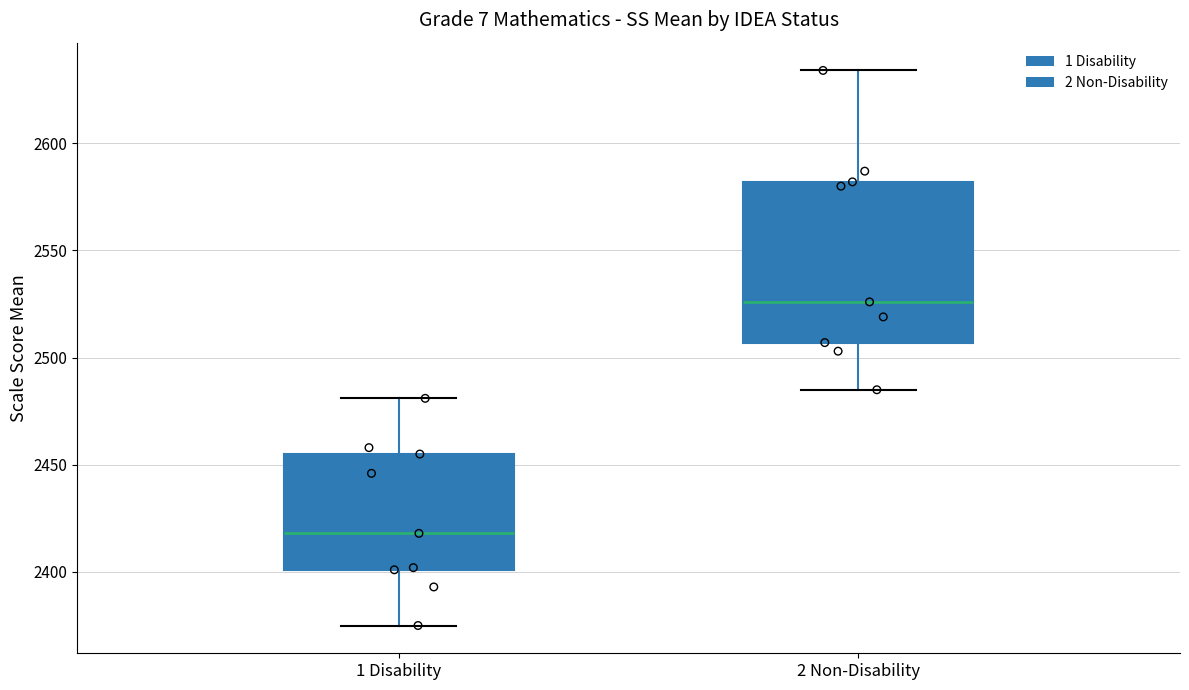

Comparing the boxes themselves (not the whiskers), which one is the tallest?

2 Non-Disability